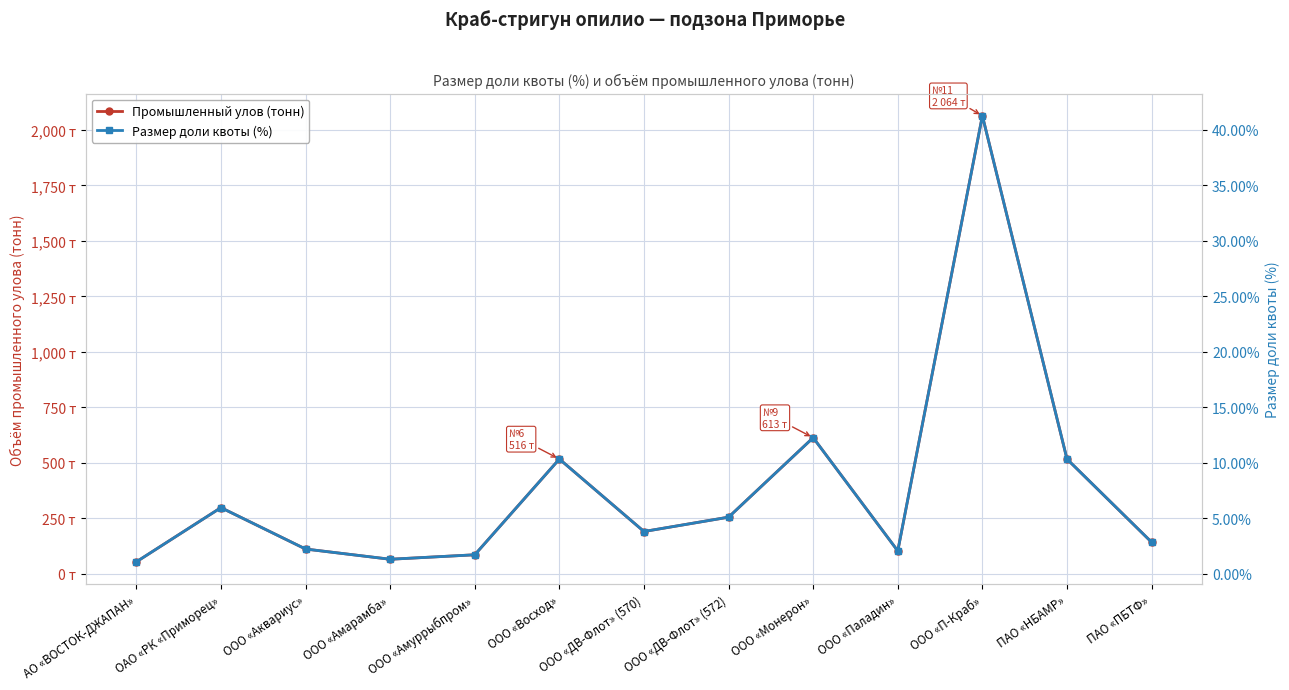

What is the difference between the Размер доли квоты (%) values at ООО «П-Краб» and ПАО «НБАМР»?

30.9